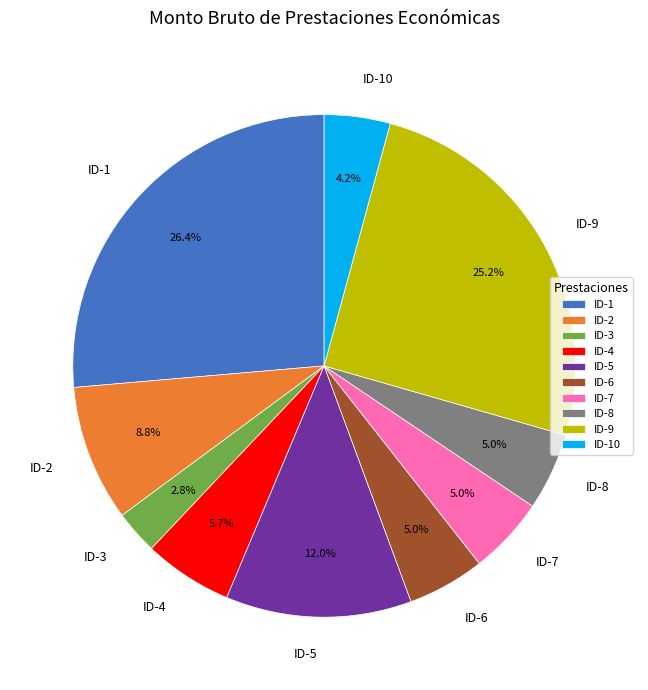

What is the smallest slice in the pie chart?

ID-3